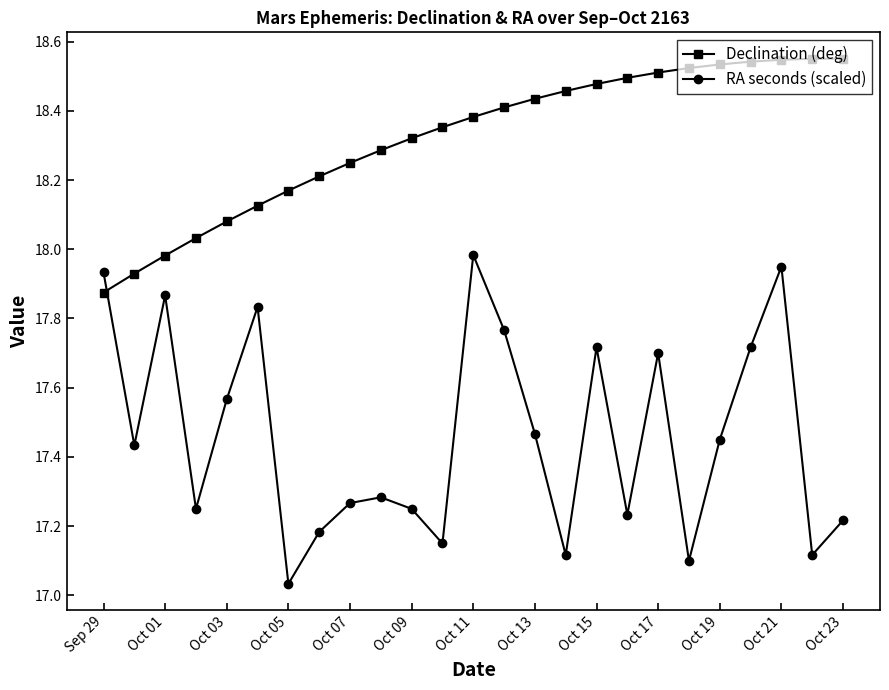

True or false: RA seconds (scaled) and Declination (deg) intersect in this chart.

True